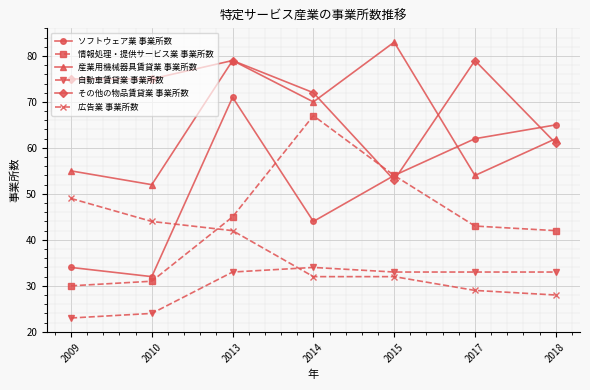

How many values in the その他の物品賃貸業 事業所数 series are below 75?

3